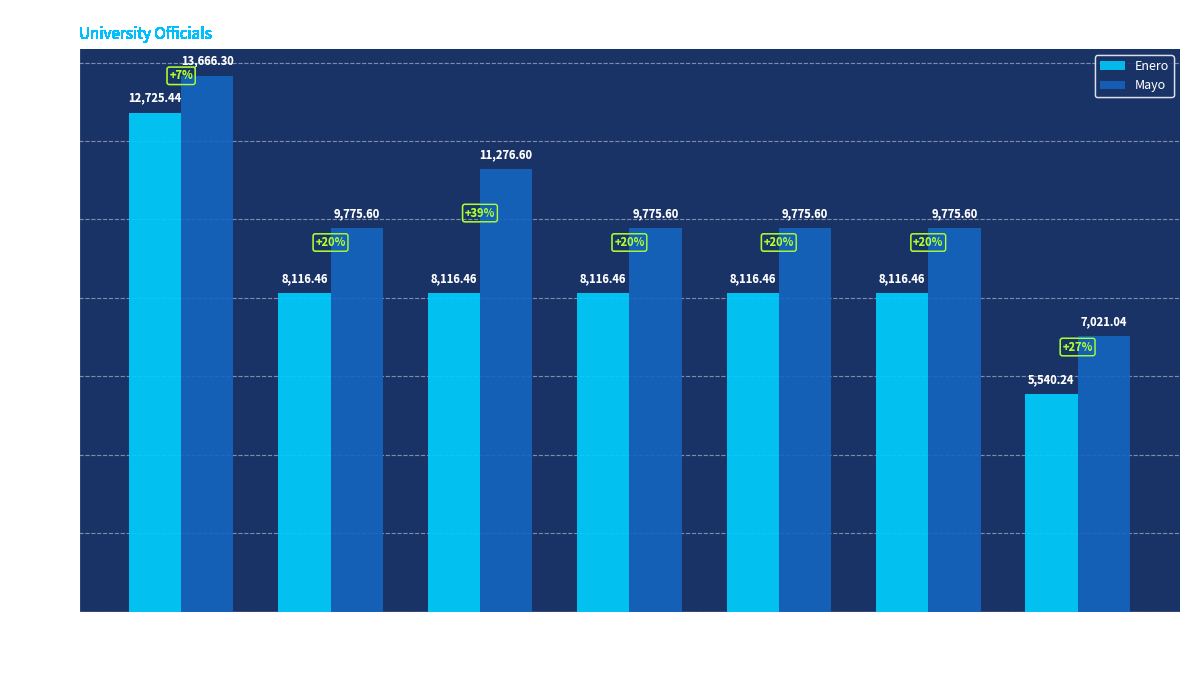

How many values in the Mayo series exceed 9775?

6